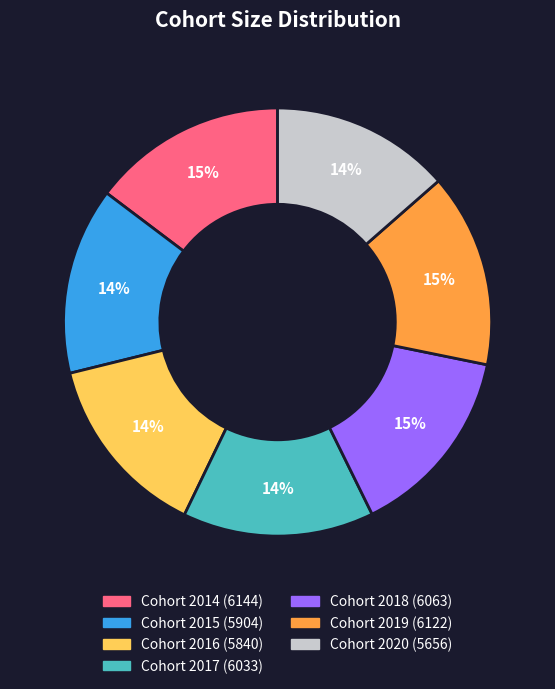

Does Cohort 2020 (5656) account for over 50% of the chart?

No